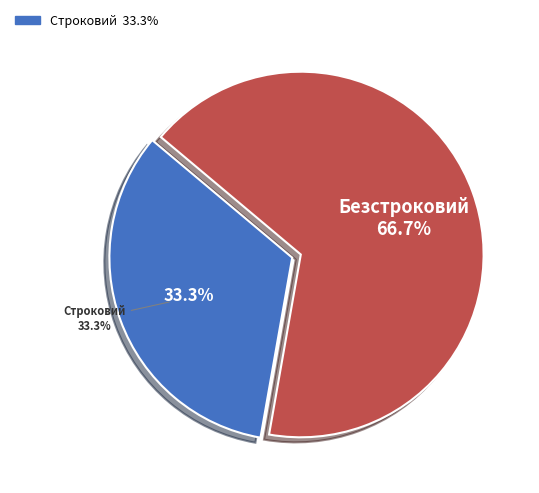

To the nearest percent, what is the difference between the Безстроковий and Строковий slice percentages?

33%